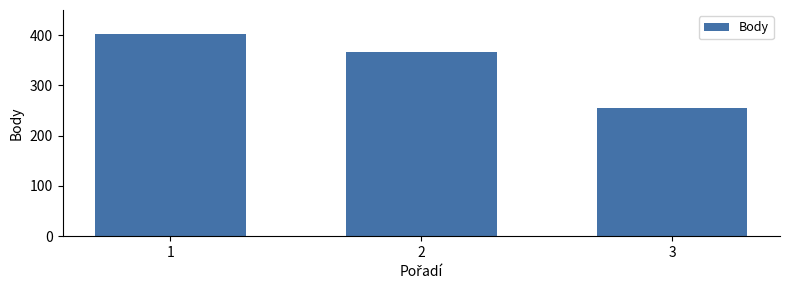

At which category does the chart reach its minimum across all series?

3